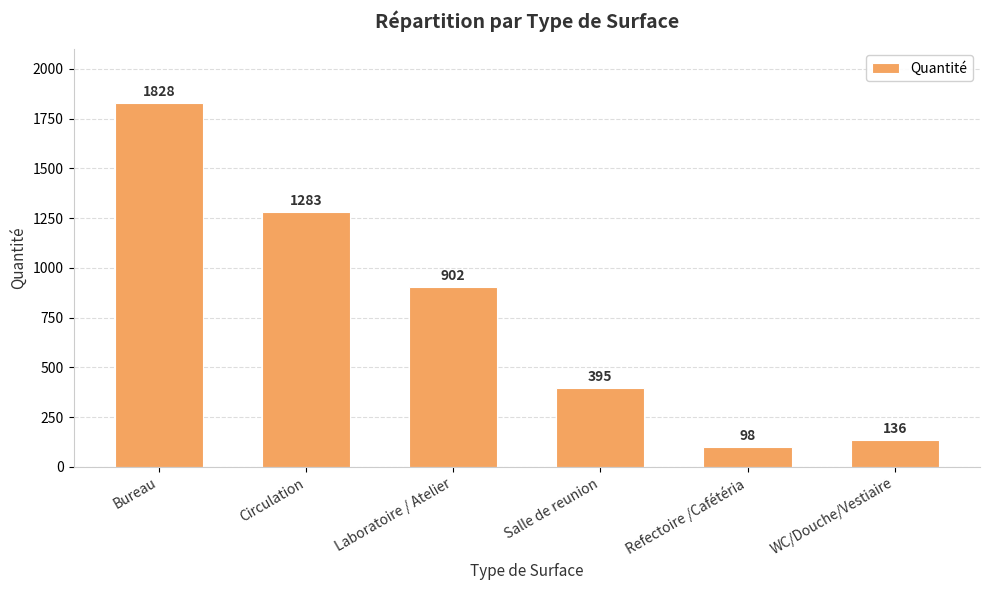

Count the number of categories in the chart.

6